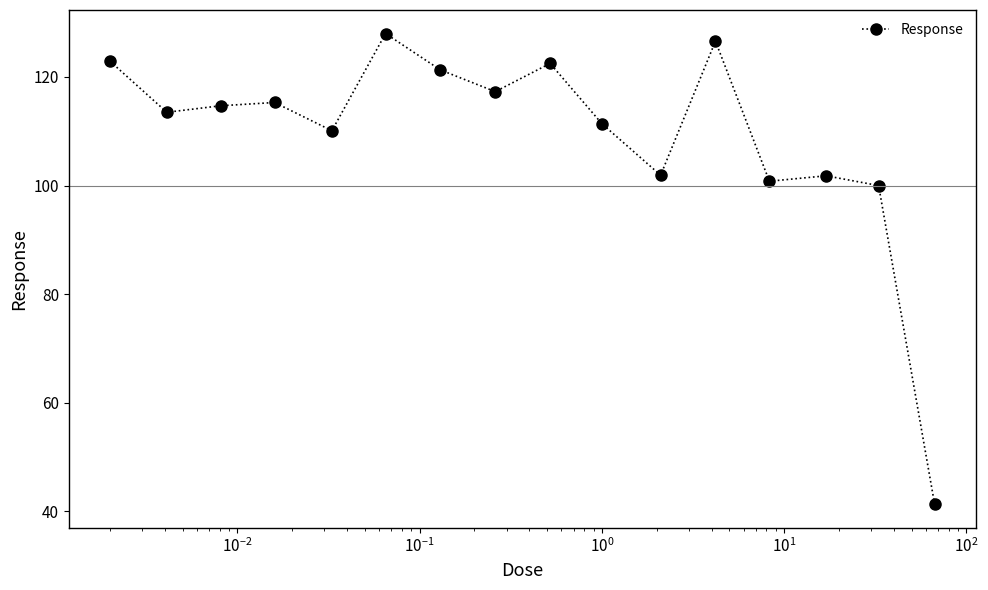

What is the greatest value displayed?

128.0